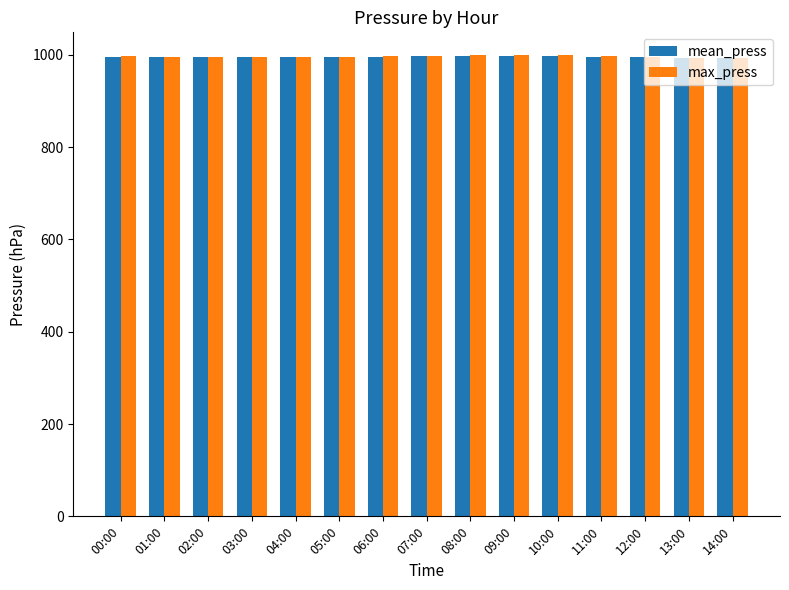

What is the total value across all series at 14:00?

1986.0